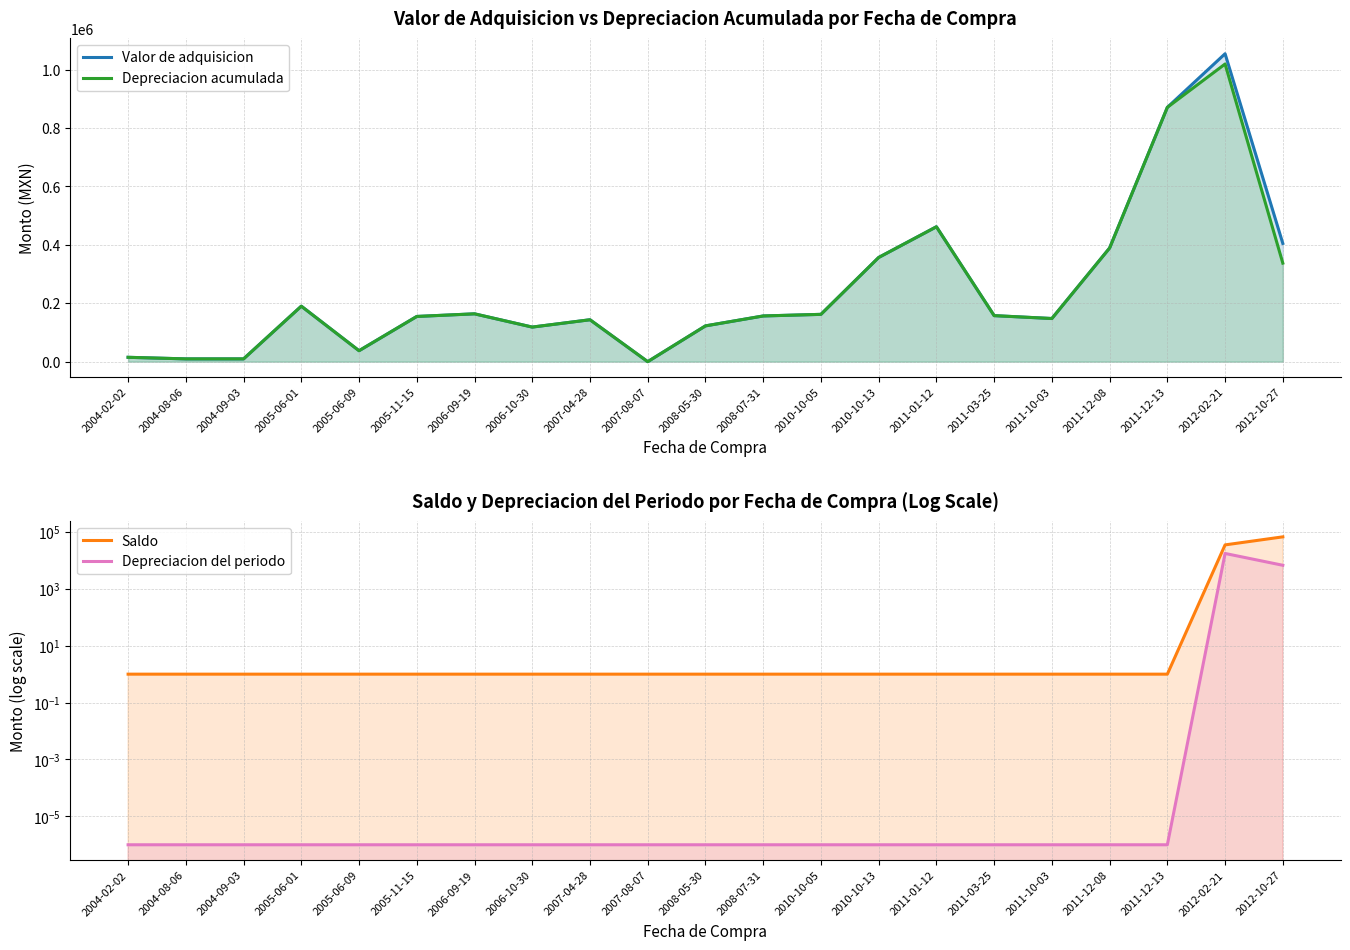

Does the chart have visible grid lines?

Yes